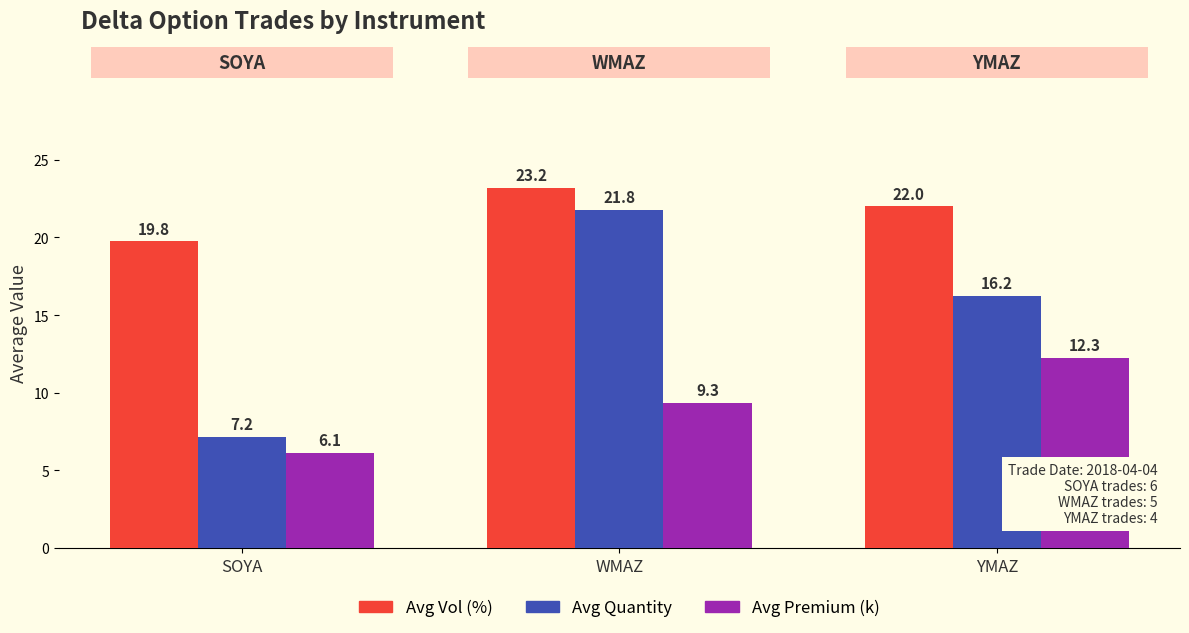

Is the value of Avg Vol (%) at SOYA greater than the value of Avg Quantity at WMAZ?

No